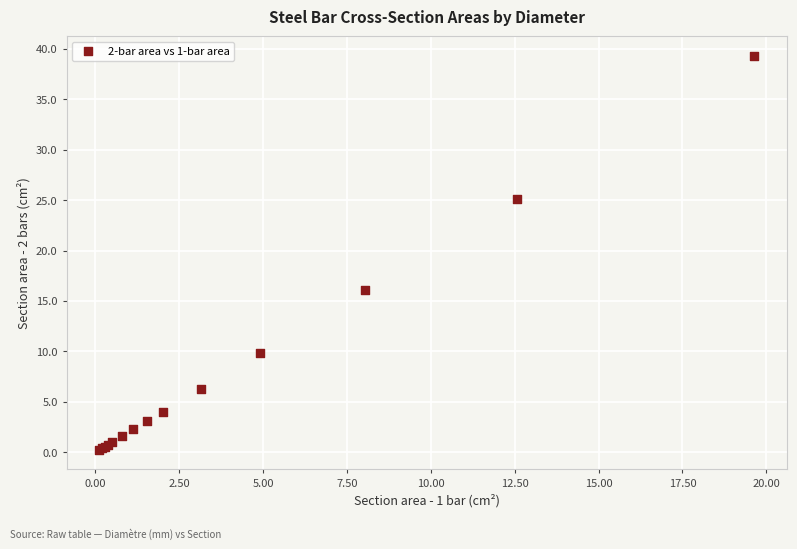

What Y value in the scatter plot is closest to 19?

16.1